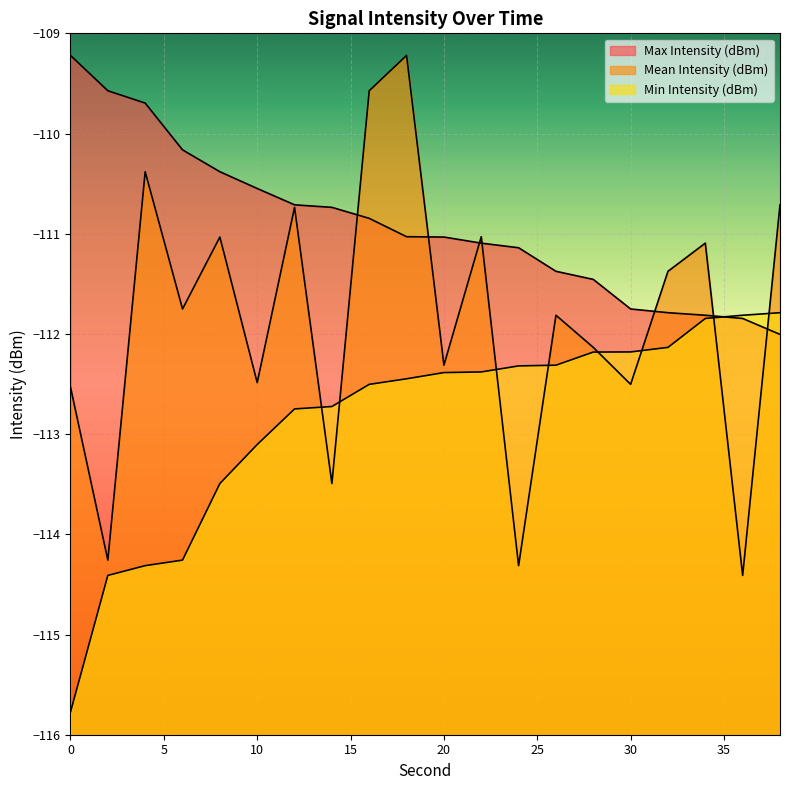

What is the difference between the highest and lowest values at 6?

4.1